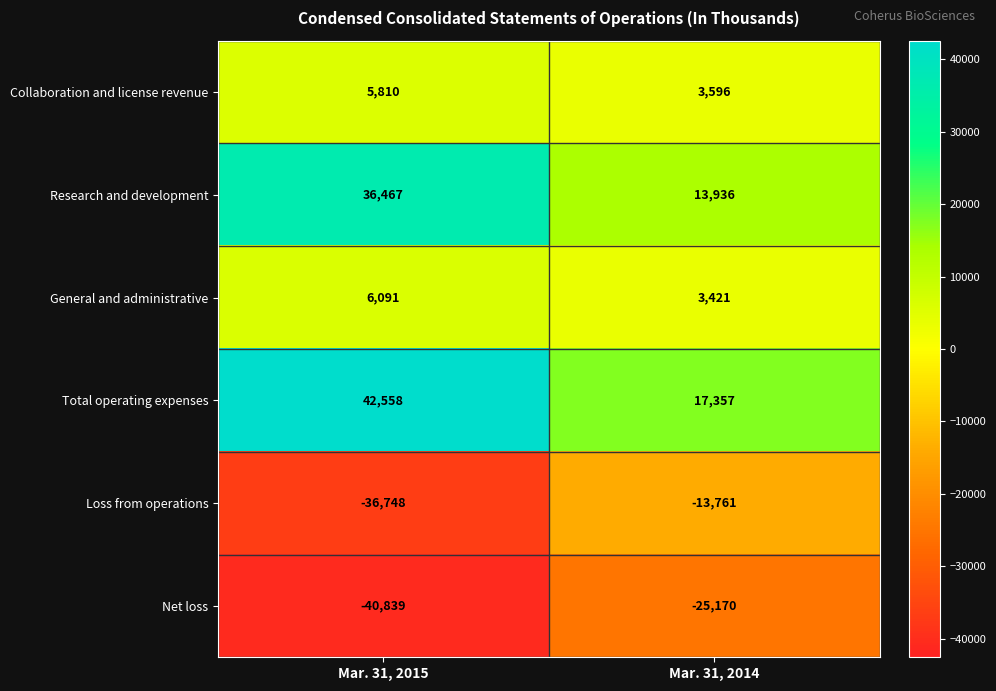

Is the value of Research and development at Mar. 31, 2015 greater than the value of Total operating expenses at Mar. 31, 2015?

No